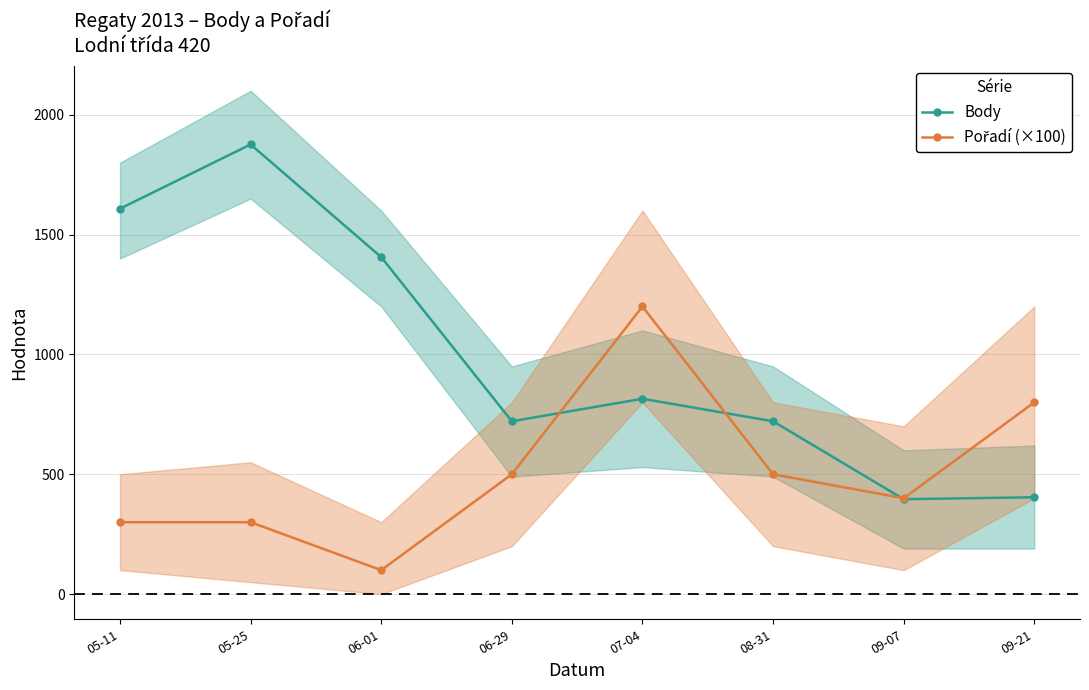

What is the label of the 1st point from the left?

05-11